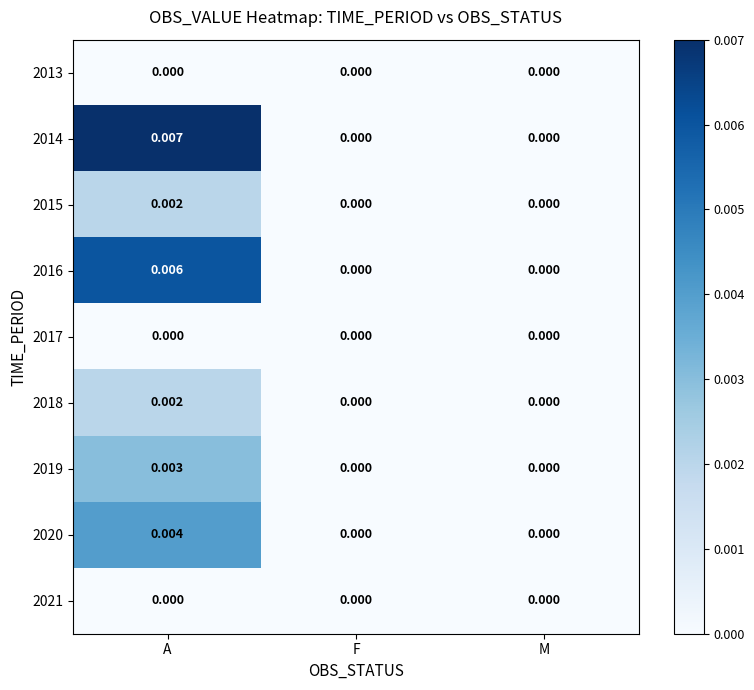

How many series are shown in this chart?

9